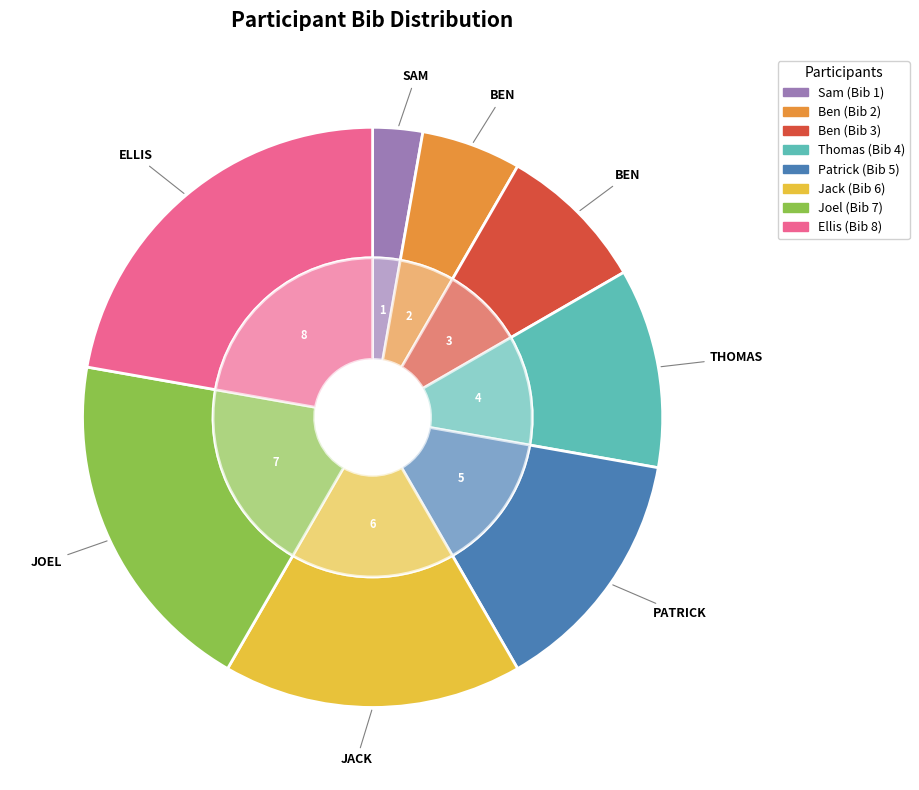

What percentage do Ben and Sam together represent?

11.1%